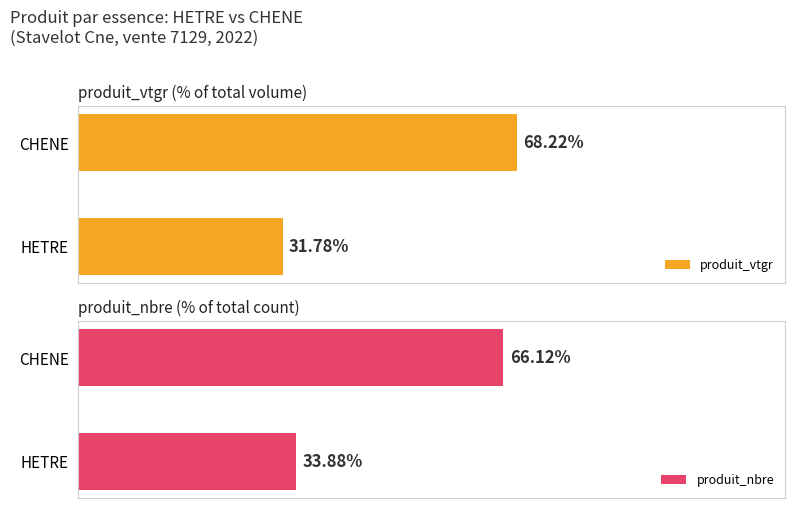

Rank the categories by produit_vtgr value from lowest to highest.

HETRE, CHENE